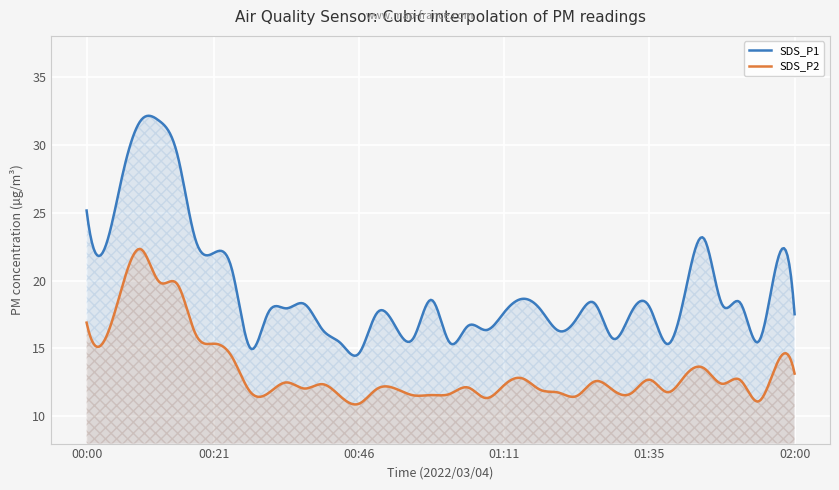

Reading left to right, extract all data points from this chart.

SDS_P1: 00:00=25.1	00:03=22.4	00:06=27.9	00:09=31.8	00:12=31.8	00:15=29.3	00:18=23.0	00:21=22.0	00:24=20.9	00:28=15.1	00:31=17.6	00:34=17.9	00:37=18.3	00:40=16.4	00:43=15.4	00:46=14.6	00:49=17.6	00:52=16.6	00:55=15.8	00:58=18.6	01:01=15.4	01:05=16.6	01:08=16.4	01:11=17.6	01:14=18.6	01:17=17.9	01:20=16.3	01:23=17.2	01:26=18.3	01:29=15.7	01:32=17.6	01:35=18.1	01:38=15.3	01:42=19.3	01:45=23.1	01:48=18.2	01:51=18.4	01:54=15.5	01:57=21.2	02:00=17.5
SDS_P2: 00:00=16.9	00:03=15.6	00:06=19.7	00:09=22.3	00:12=19.9	00:15=19.7	00:18=16.1	00:21=15.3	00:24=14.4	00:28=11.8	00:31=11.7	00:34=12.5	00:37=12.1	00:40=12.4	00:43=11.4	00:46=10.9	00:49=12.0	00:52=12.1	00:55=11.6	00:58=11.6	01:01=11.7	01:05=12.1	01:08=11.3	01:11=12.3	01:14=12.8	01:17=11.9	01:20=11.8	01:23=11.5	01:26=12.6	01:29=11.9	01:32=11.7	01:35=12.7	01:38=11.8	01:42=13.1	01:45=13.6	01:48=12.4	01:51=12.7	01:54=11.1	01:57=13.8	02:00=13.2